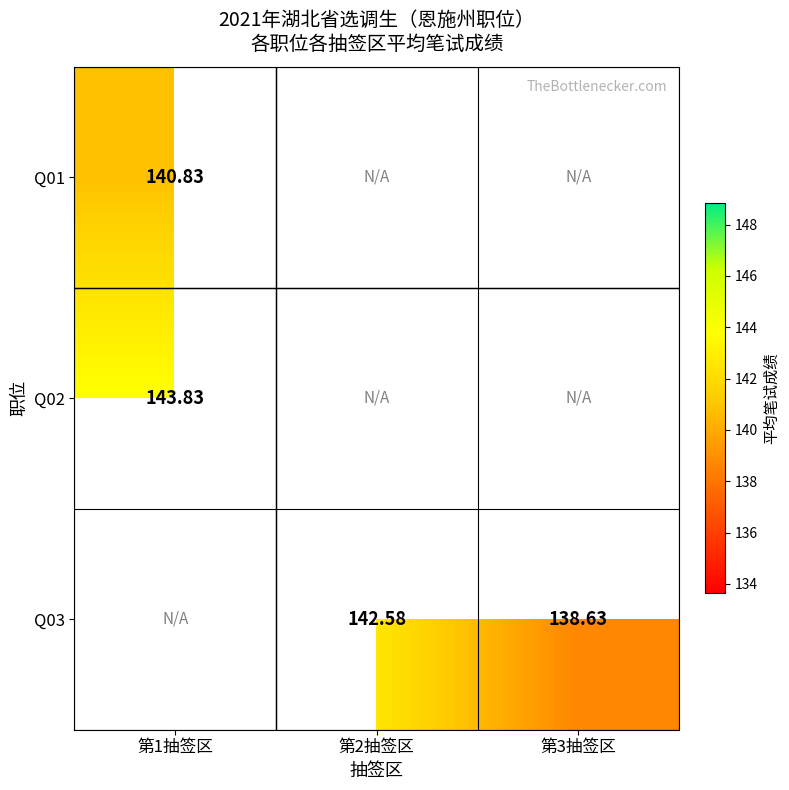

List the series in order of their peak value, highest first.

Q02, Q03, Q01